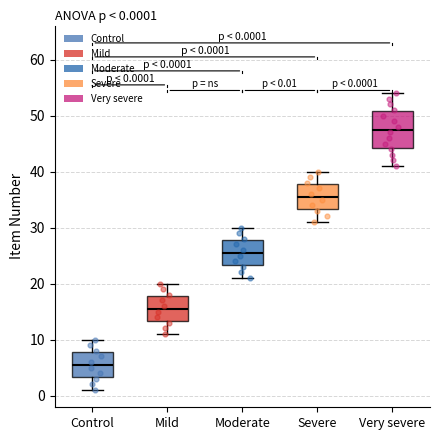

Which box is the tallest, from its lower edge to its upper edge?

Very severe